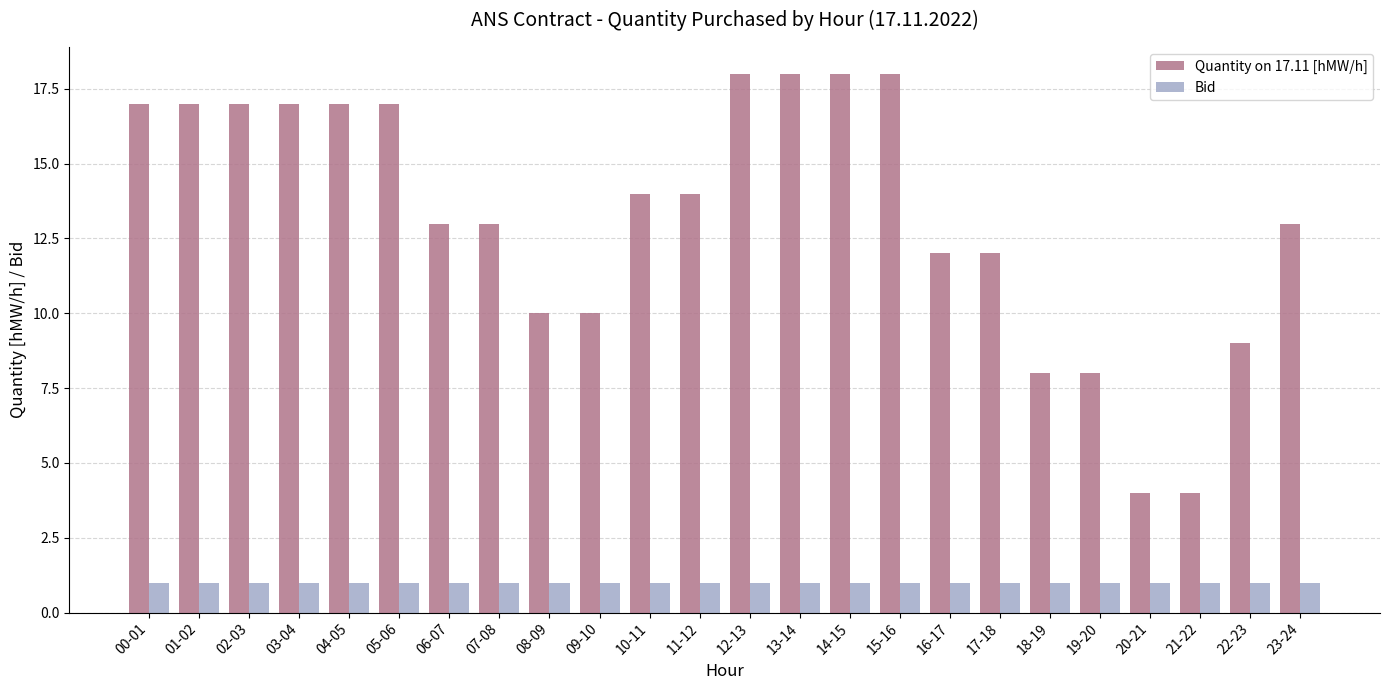

Is the value of Quantity on 17.11 [hMW/h] at 10-11 greater than the value of Bid at 08-09?

Yes